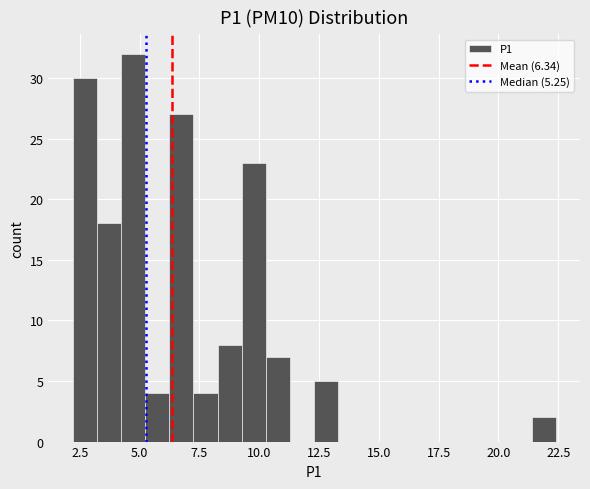

Read against the x-axis, roughly where is the centre of the tallest bar?

4.5